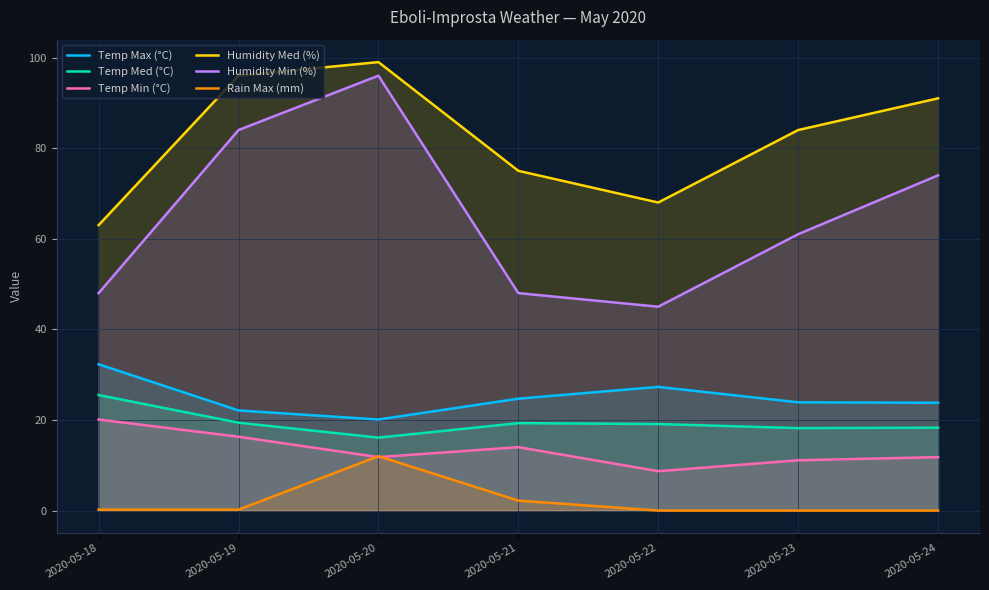

Reading left to right, transcribe all the data shown in this chart.

Temp Max (°C): 32.3	22.1	20.1	24.7	27.3	23.9	23.8
Temp Med (°C): 25.5	19.4	16.1	19.3	19.1	18.2	18.3
Temp Min (°C): 20.1	16.3	11.8	14.0	8.7	11.1	11.8
Humidity Med (%): 63.0	96.0	99.0	75.0	68.0	84.0	91.0
Humidity Min (%): 48.0	84.0	96.0	48.0	45.0	61.0	74.0
Rain Max (mm): 0.2	0.2	12.0	2.2	0.0	0.0	0.0